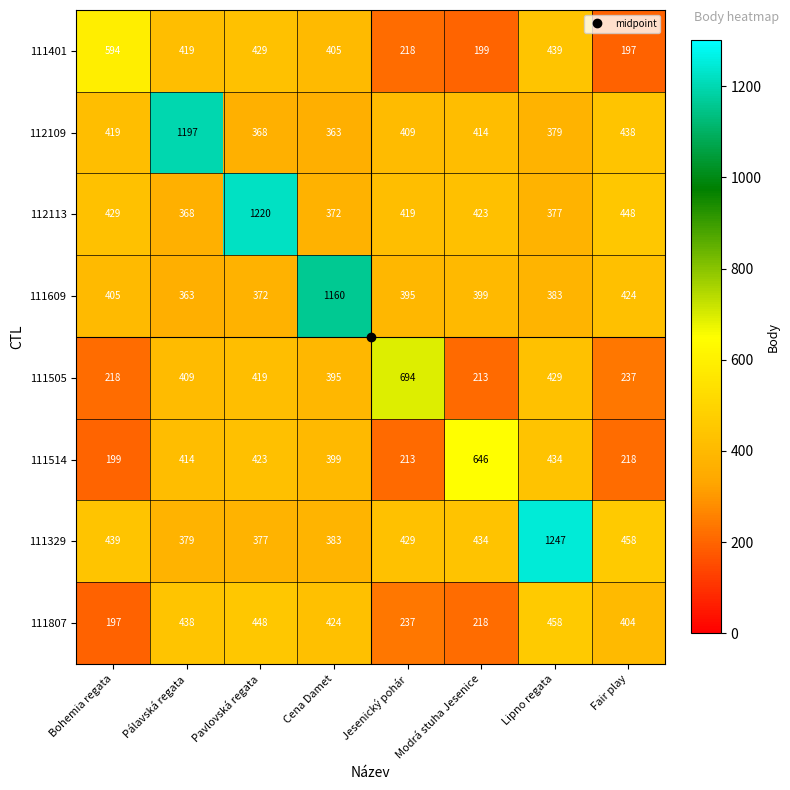

What is the sum of the 111609 values at Pavlovská regata and Cena Damet?

1532